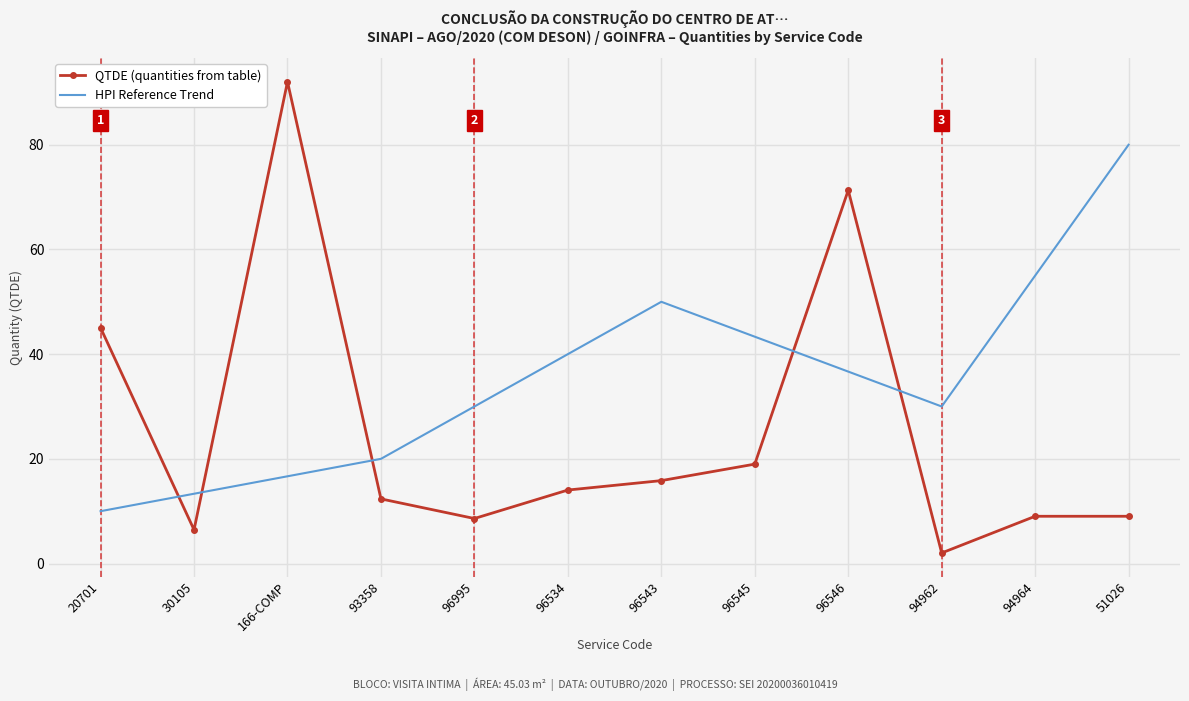

Read the QTDE (quantities from table) value at 51026.

9.0